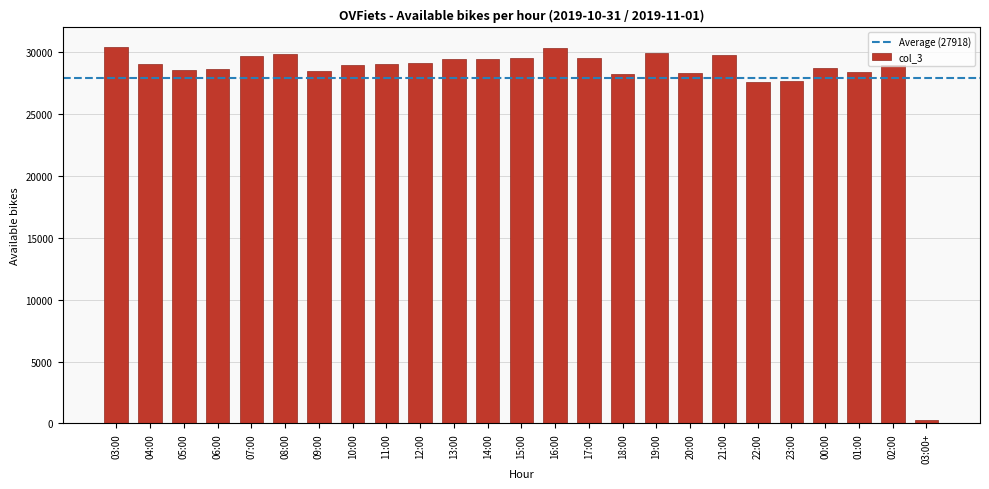

Between 11:00 and 08:00, which is larger?

08:00